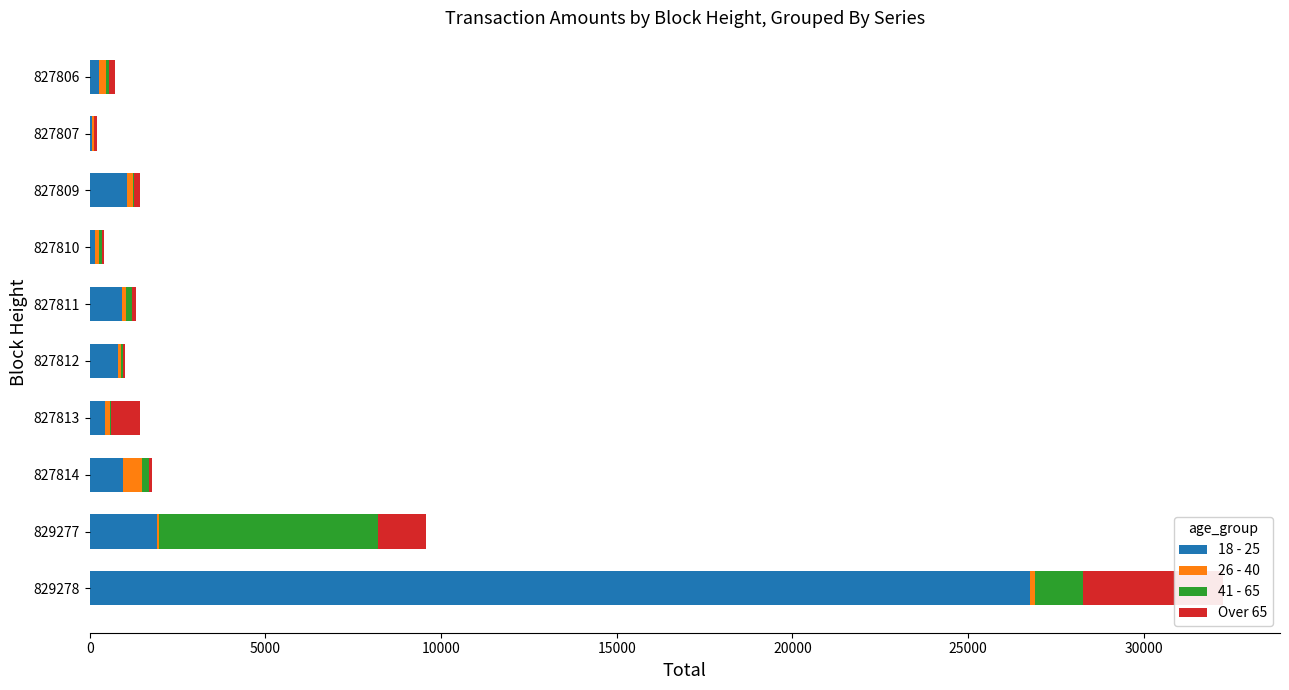

At 827807, list the series in order from smallest to largest.

41 - 65, 26 - 40, 18 - 25, Over 65